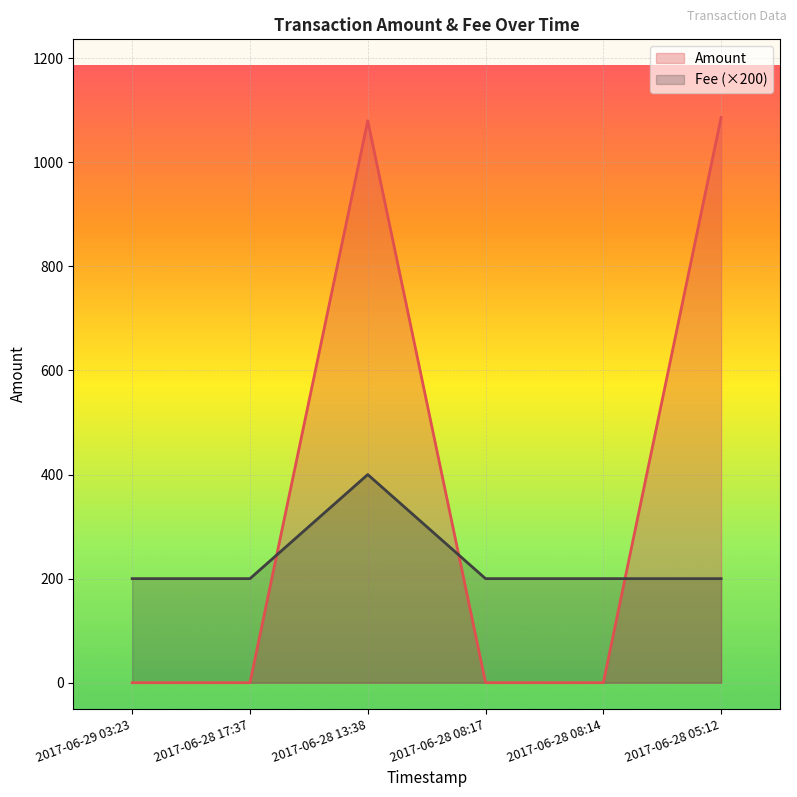

How many values in Amount are above zero?

2